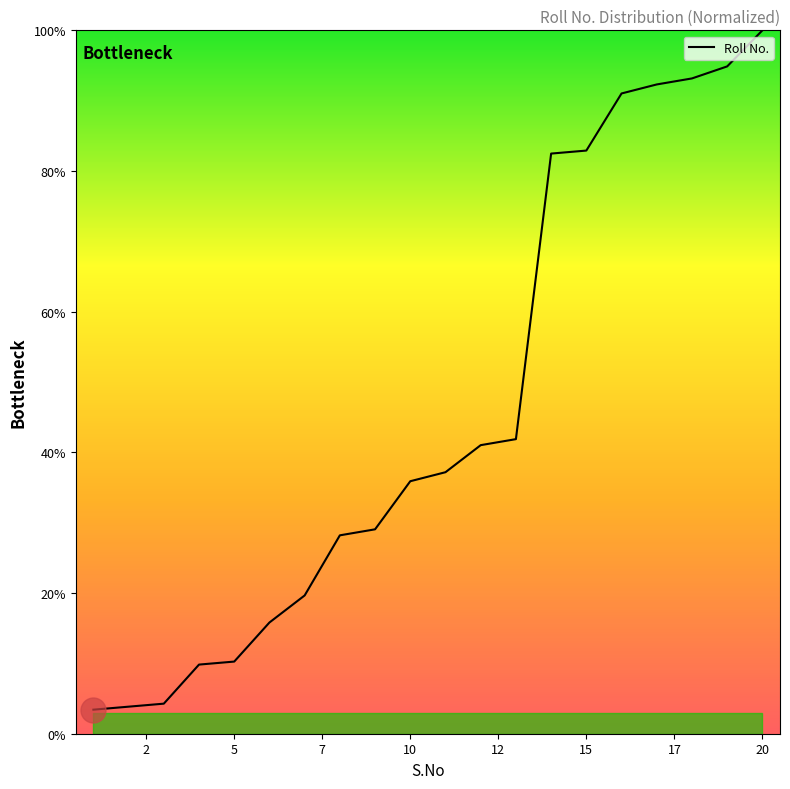

What is the greatest value displayed?

100.0